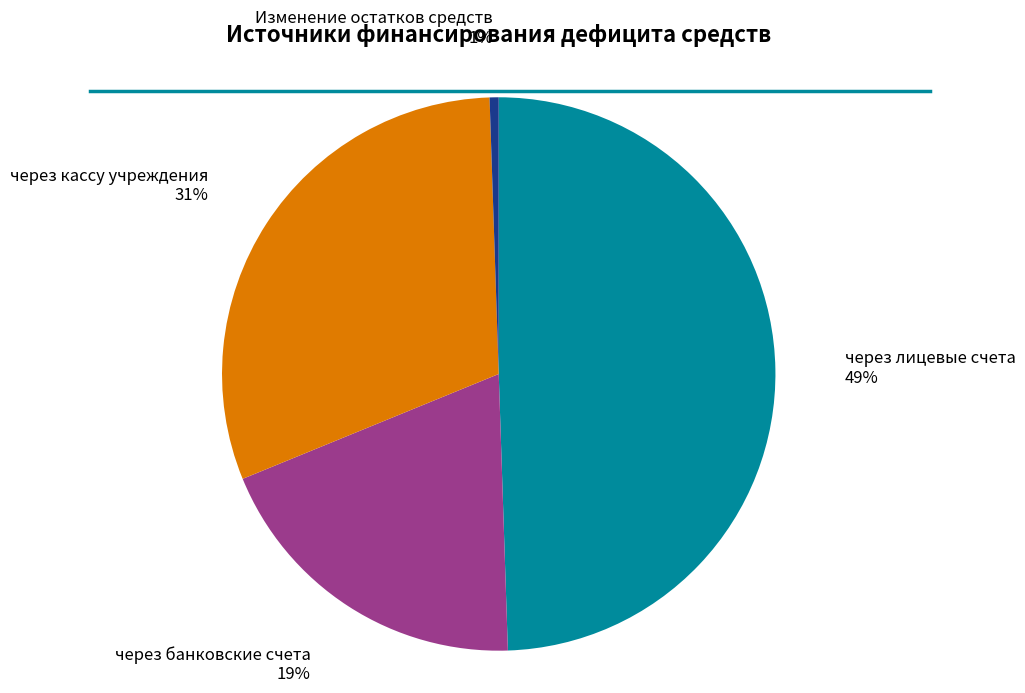

To the nearest percent, what is the average slice percentage?

25%